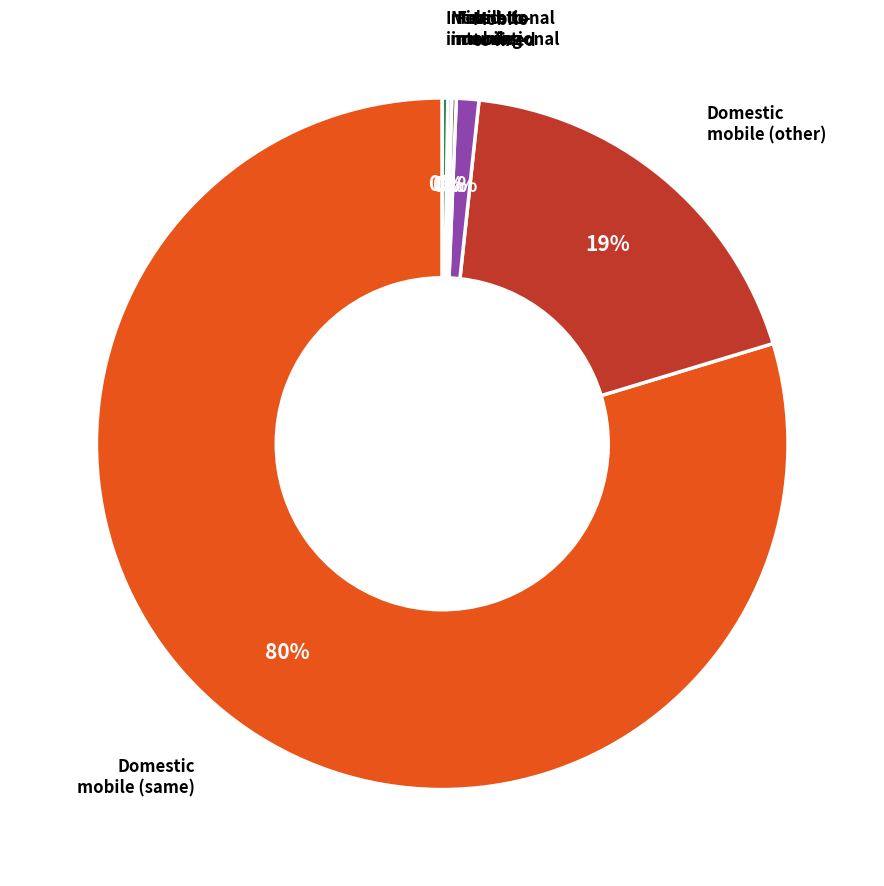

Is there any slice that represents more than half of the pie?

Yes